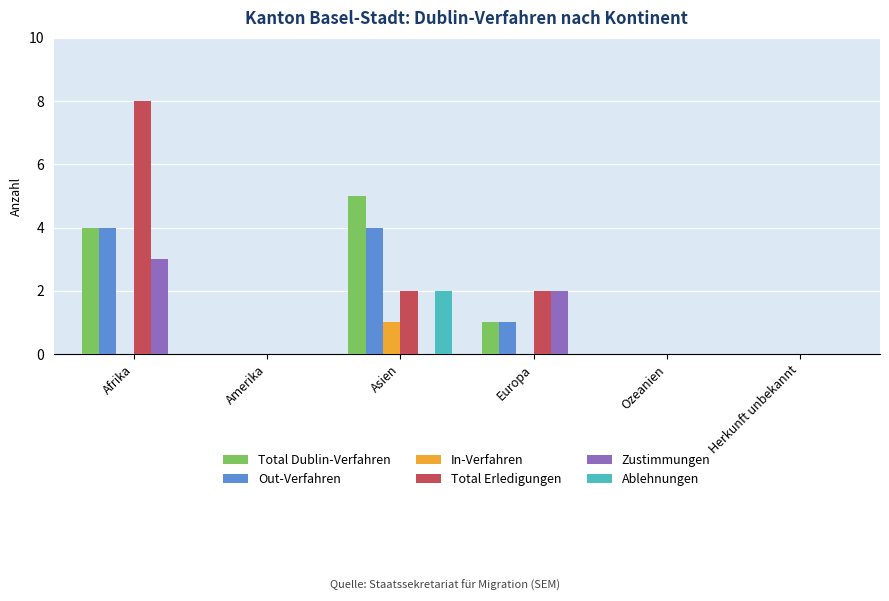

Count the number of categories in the chart.

6